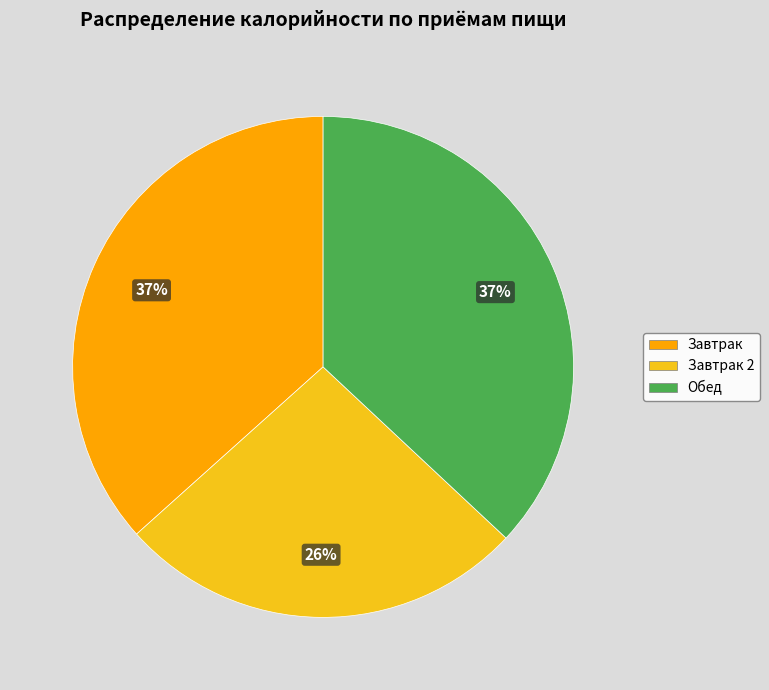

Which category has the smallest portion of the pie?

Завтрак 2